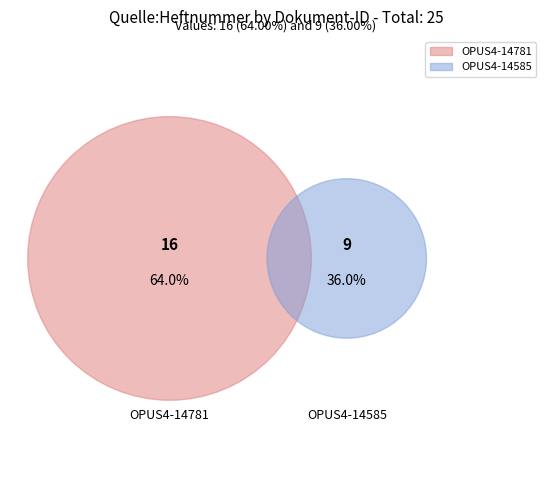

To the nearest percent, what is the difference between the largest and smallest slice percentages?

28%